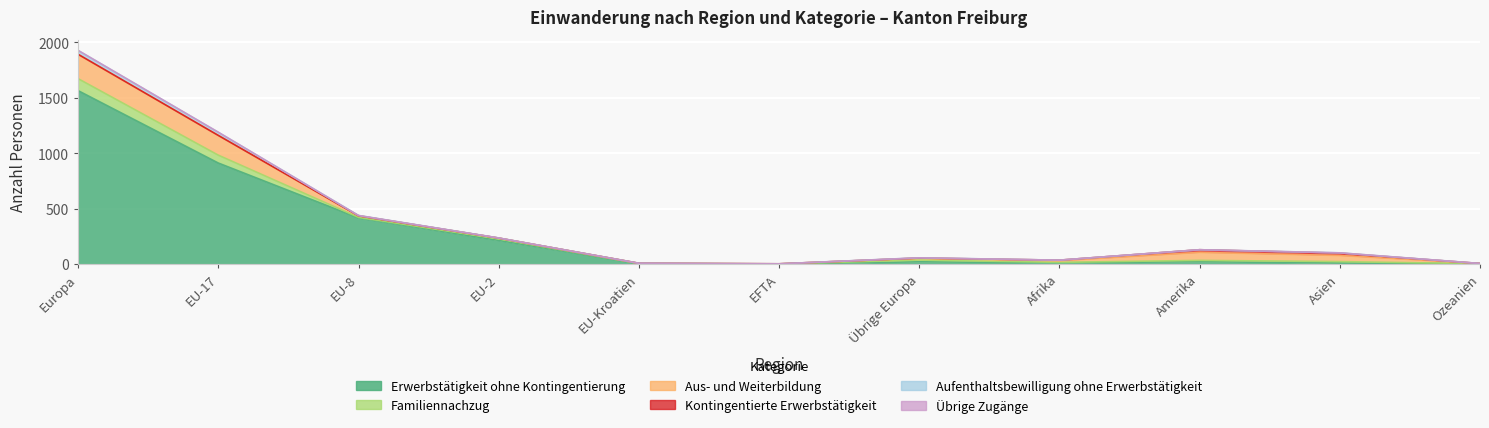

List the series in order of their peak value, lowest first.

Übrige Zugänge, Kontingentierte Erwerbstätigkeit, Aufenthaltsbewilligung ohne Erwerbstätigkeit, Familiennachzug, Aus- und Weiterbildung, Erwerbstätigkeit ohne Kontingentierung